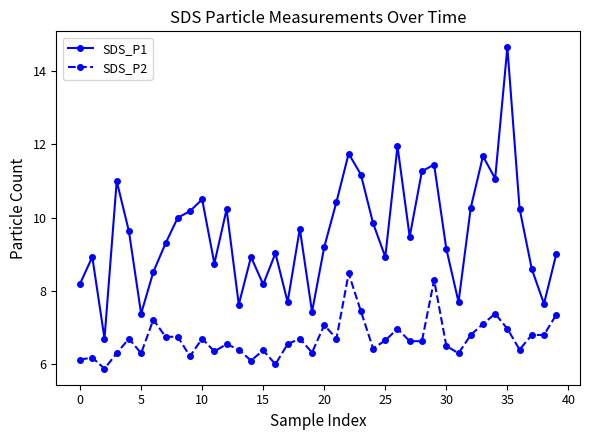

True or false: SDS_P1 and SDS_P2 intersect in this chart.

False